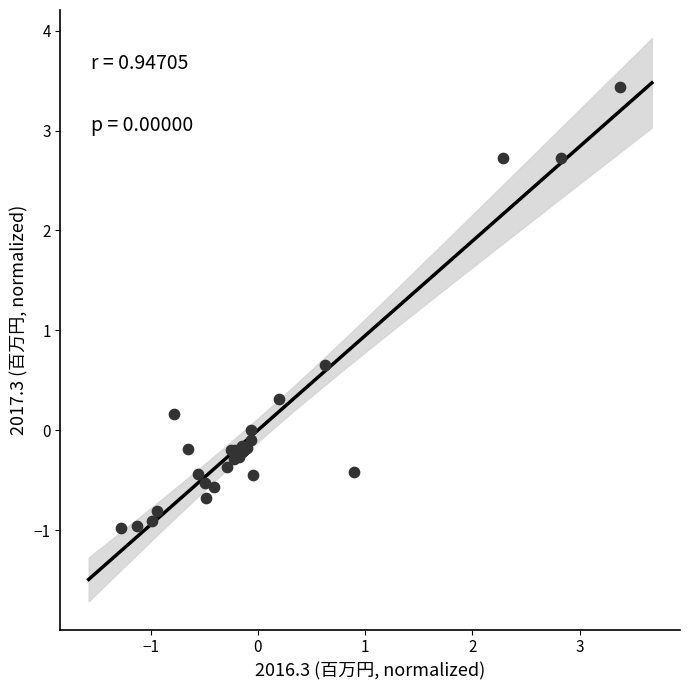

What Y value in the scatter plot is closest to 1?

0.7